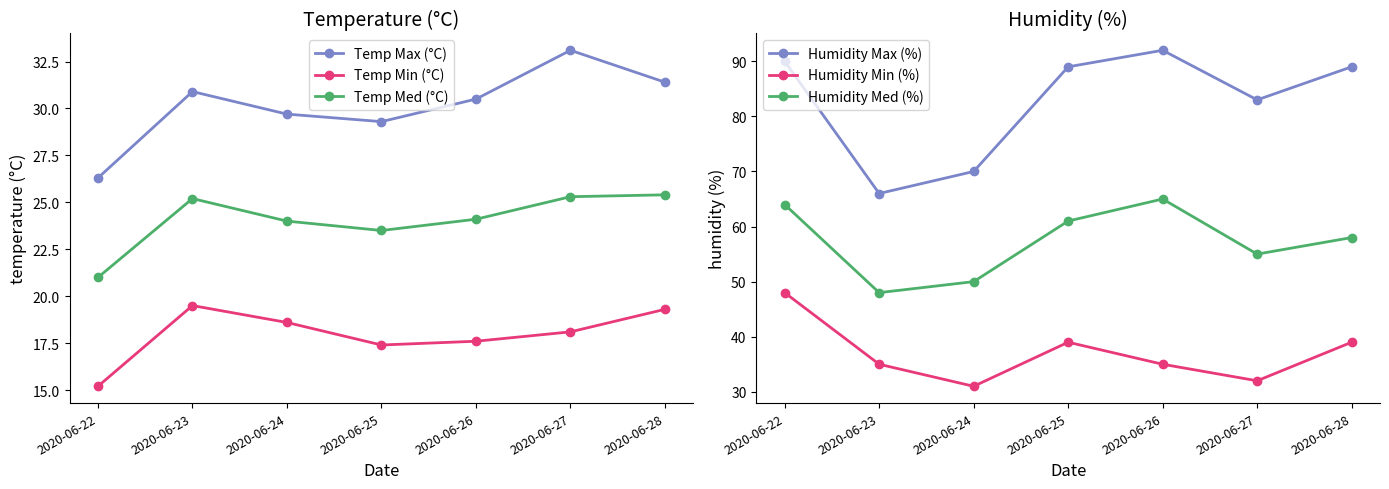

What is the sum of the Humidity Max (%) values at 2020-06-25 and 2020-06-22?

179